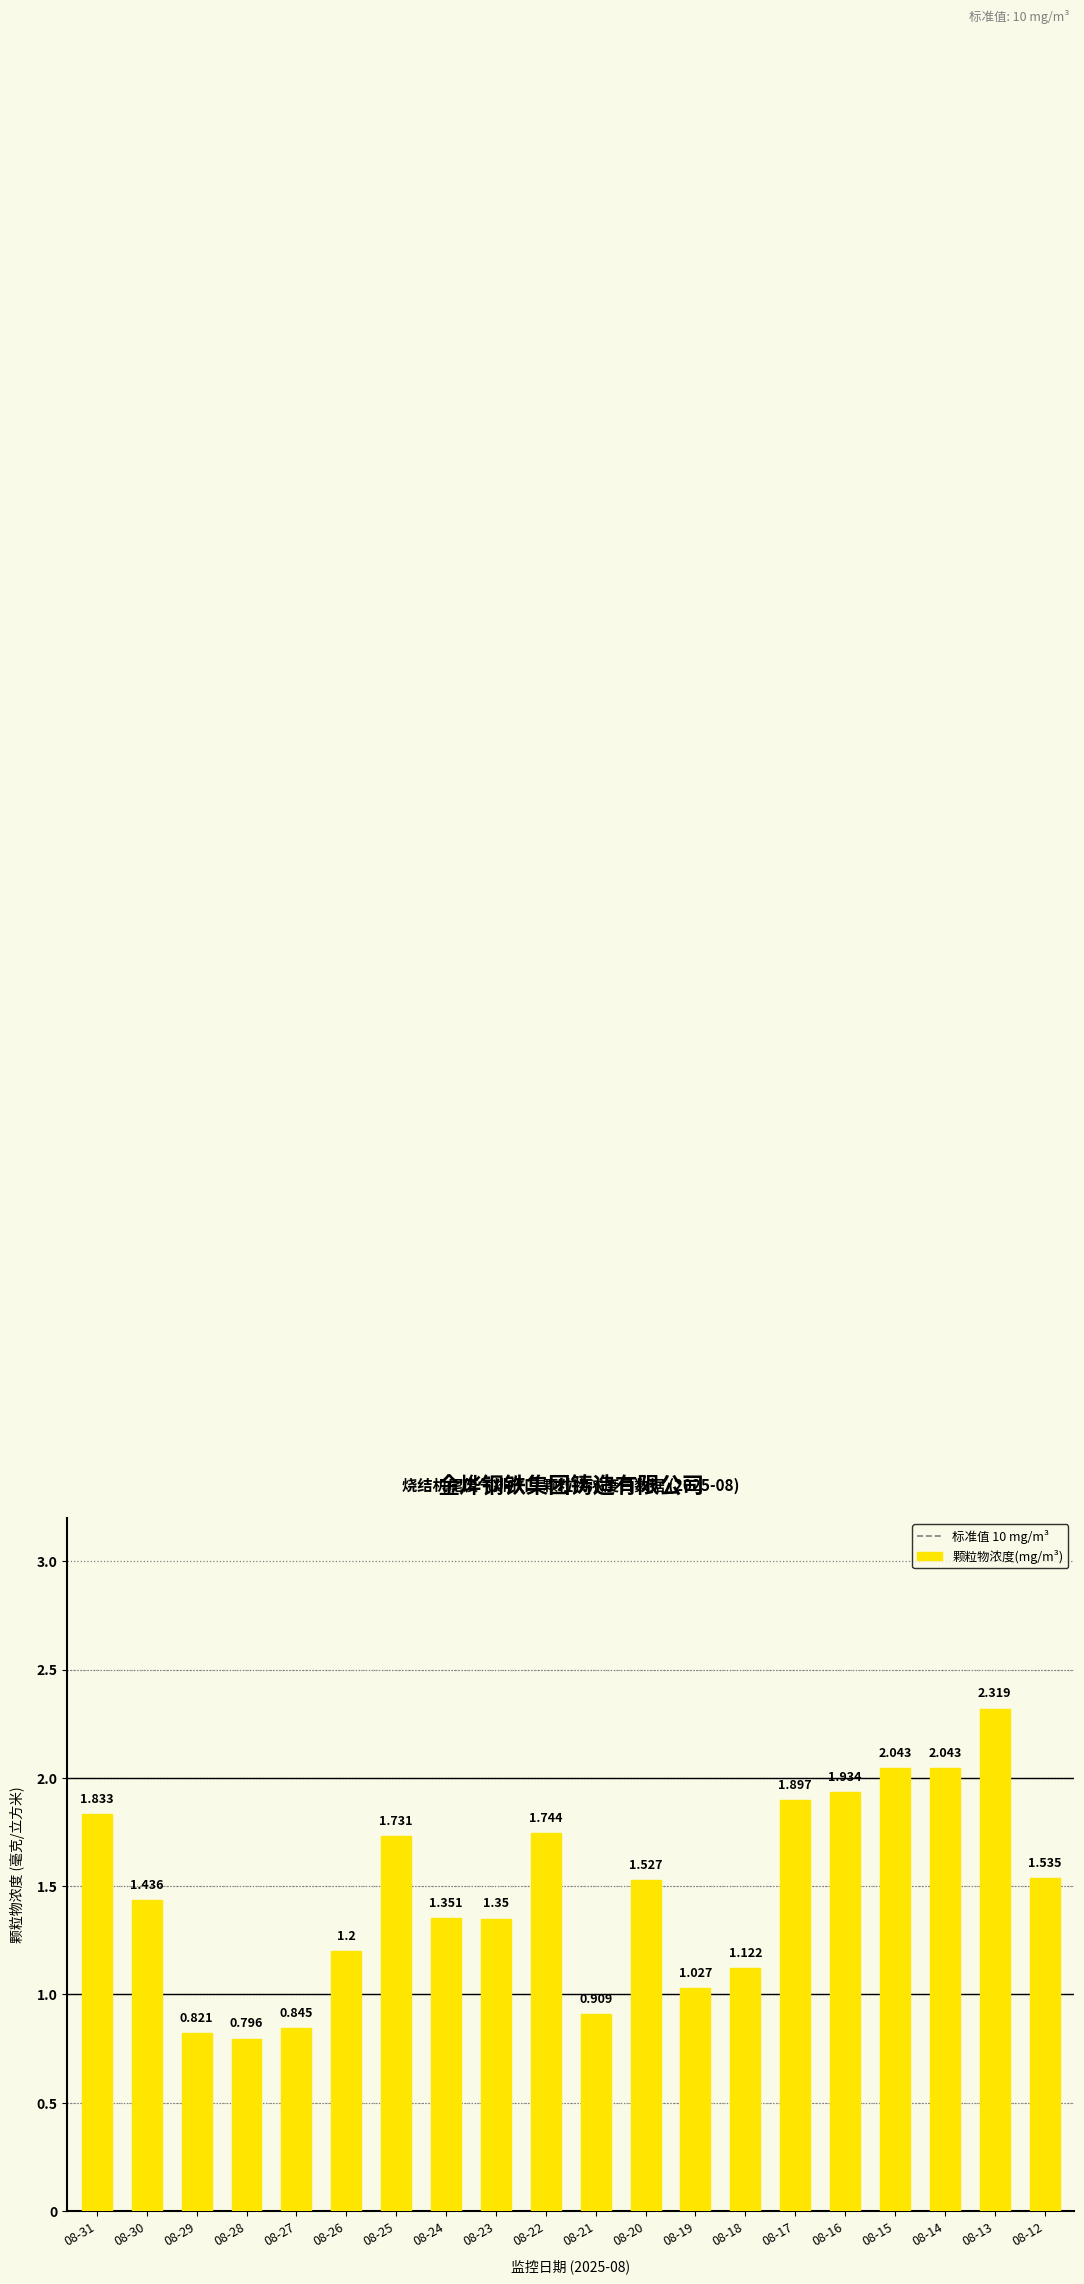

How many categories are shown in the chart?

20